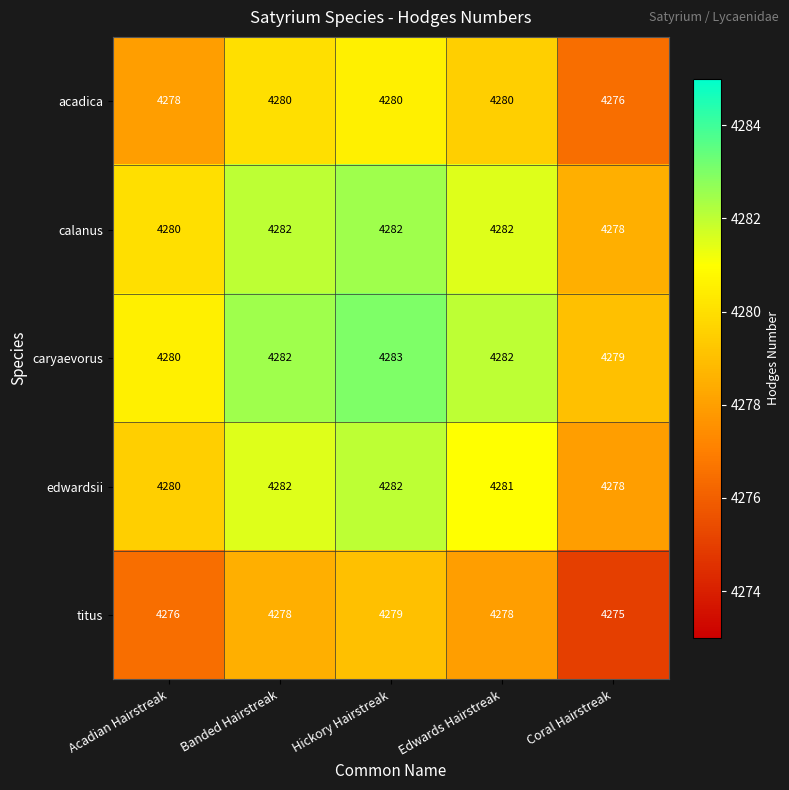

The value of edwardsii at Acadian Hairstreak is 7188. True or false?

False